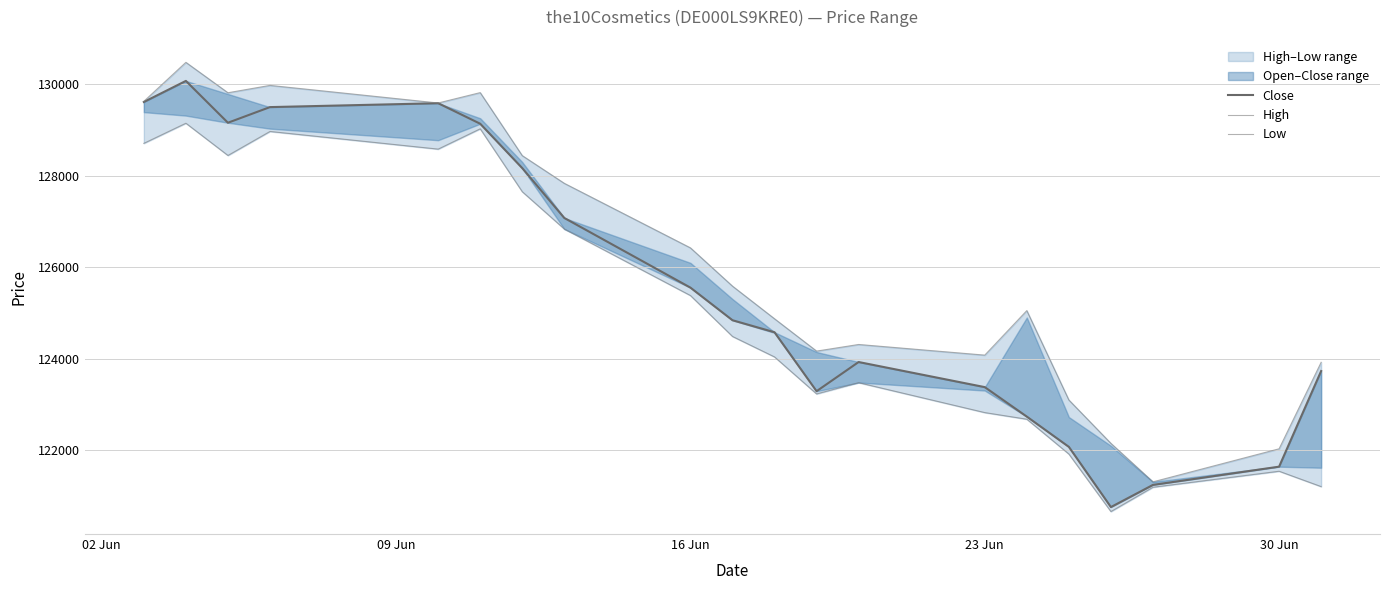

Which series has the largest total across all categories?

High